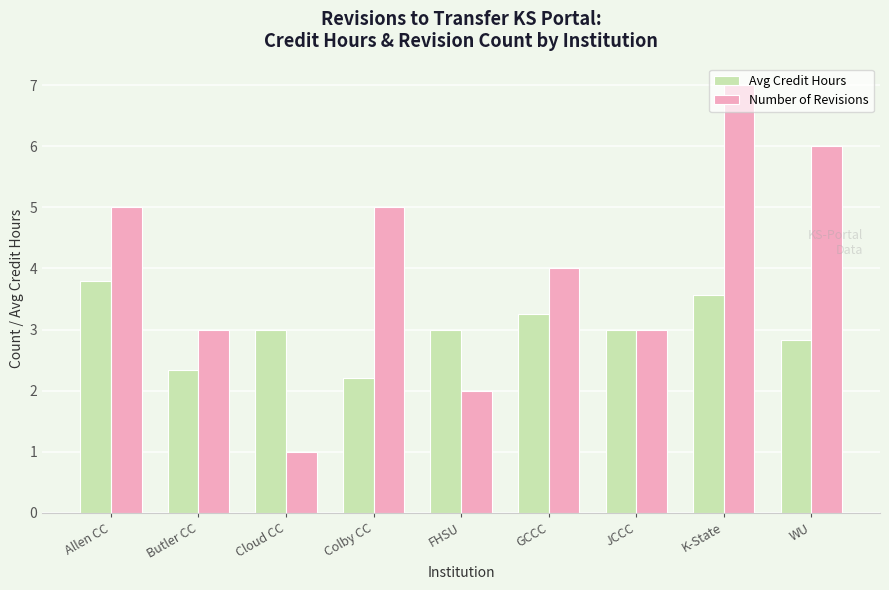

How many groups of bars are there?

9